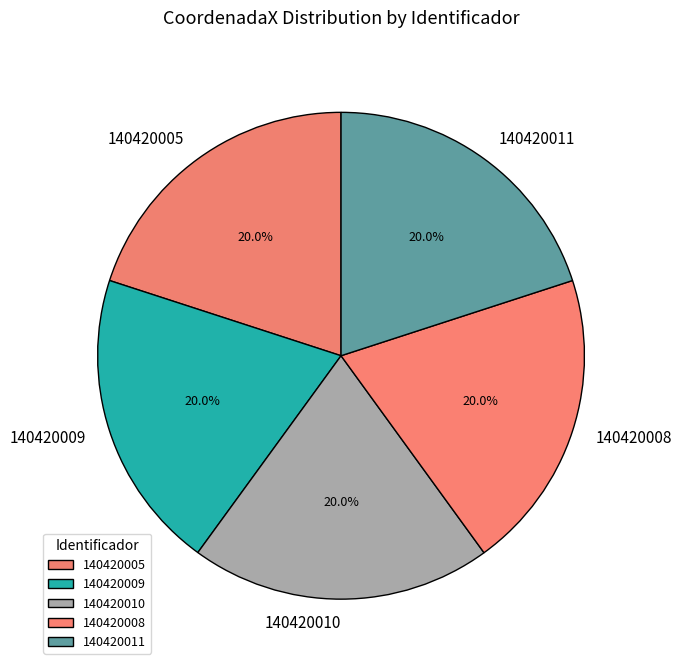

Approximately how many times larger is the value at 140420011 compared to 140420008?

1.0